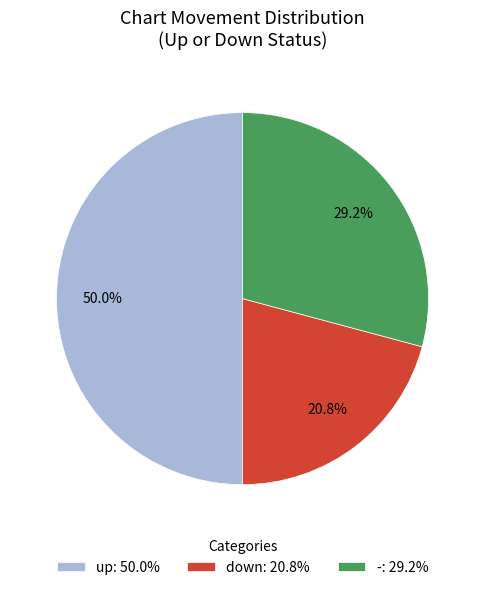

To the nearest percent, what is the difference between the largest and smallest slice percentages?

29%